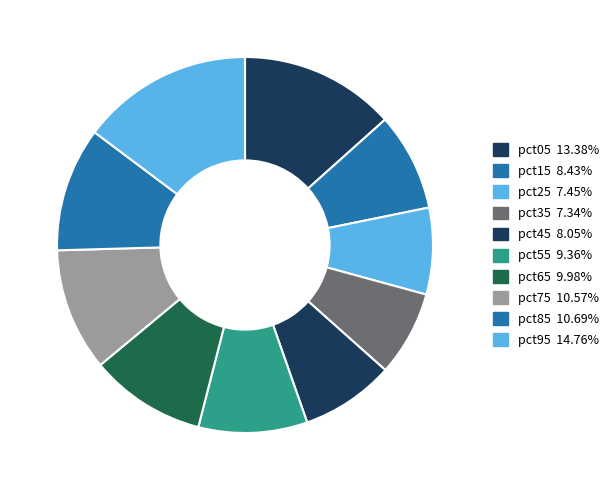

How many segments does this pie chart have?

10